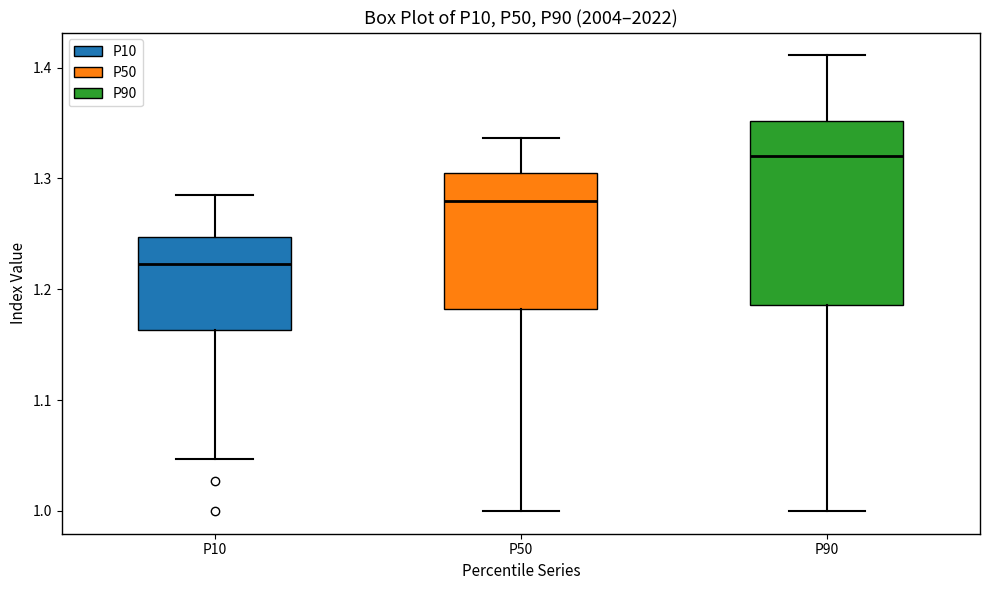

Reading left to right, read every box against the y-axis: the position of its median line, the range the box covers, and the ends of its whiskers. The values are not printed on the chart, so give them approximately, as read against the axis.

P10: median 1.22, box 1.16 to 1.25, whiskers 1.05 to 1.29
P50: median 1.28, box 1.18 to 1.30, whiskers 1.00 to 1.34
P90: median 1.32, box 1.19 to 1.35, whiskers 1.00 to 1.41